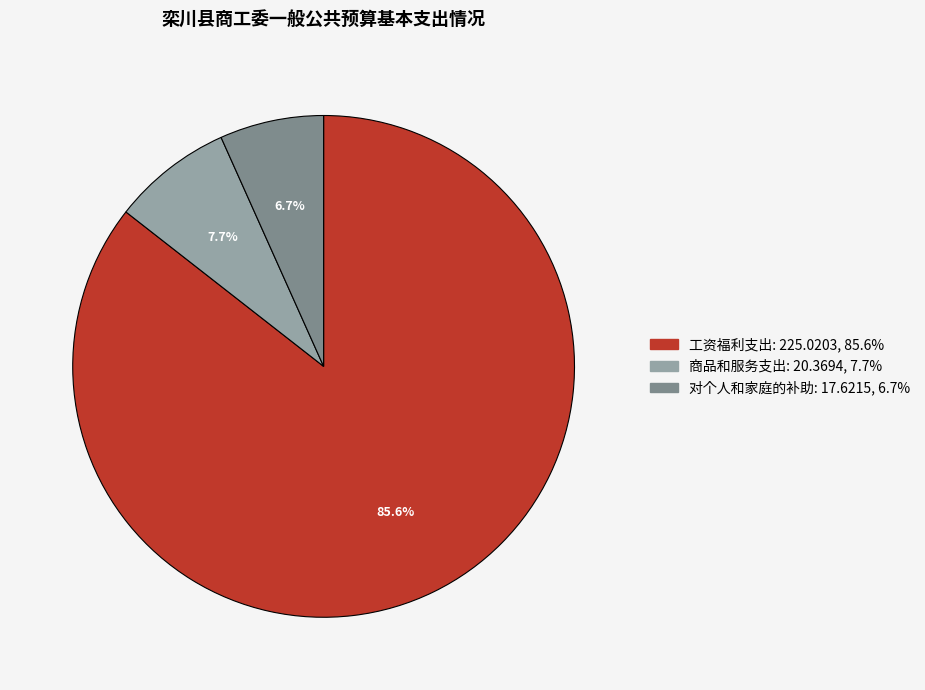

To the nearest percent, what percentage of the pie is 对个人和家庭的补助?

7%